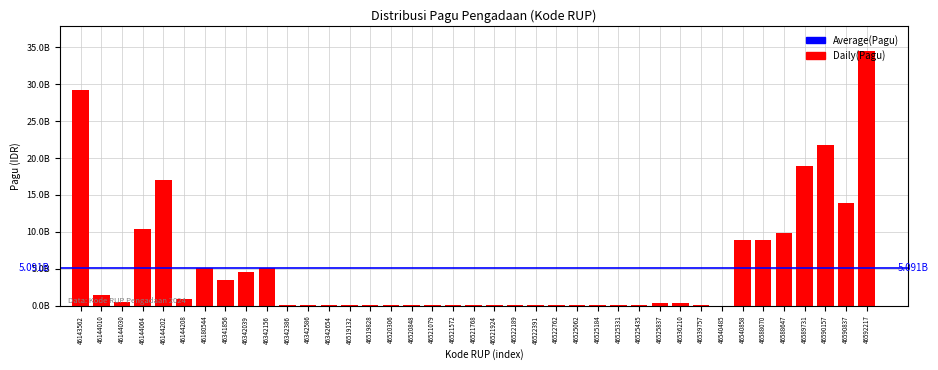

Are the bars horizontal?

No